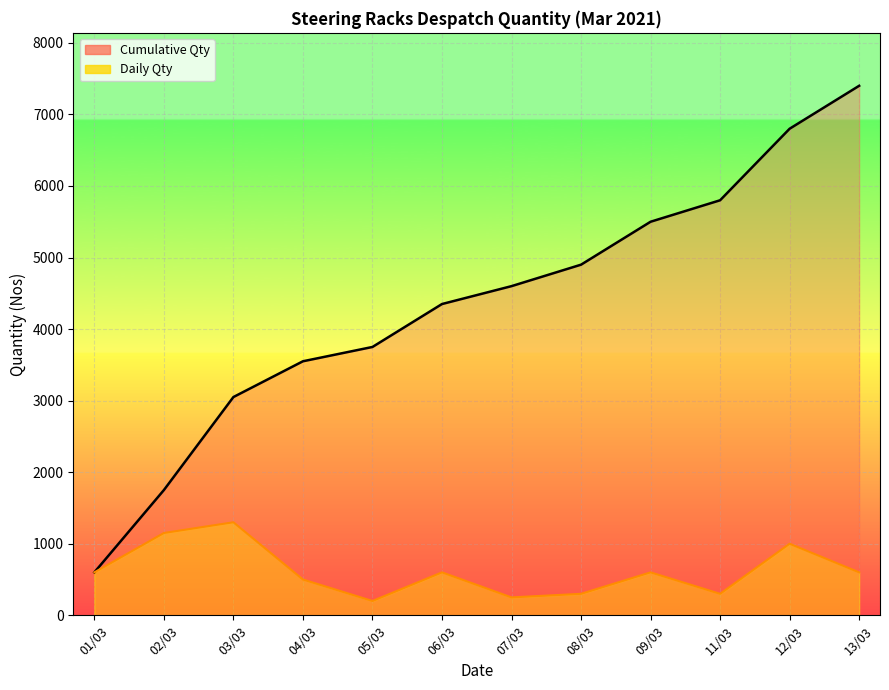

Count the number of categories in the chart.

12